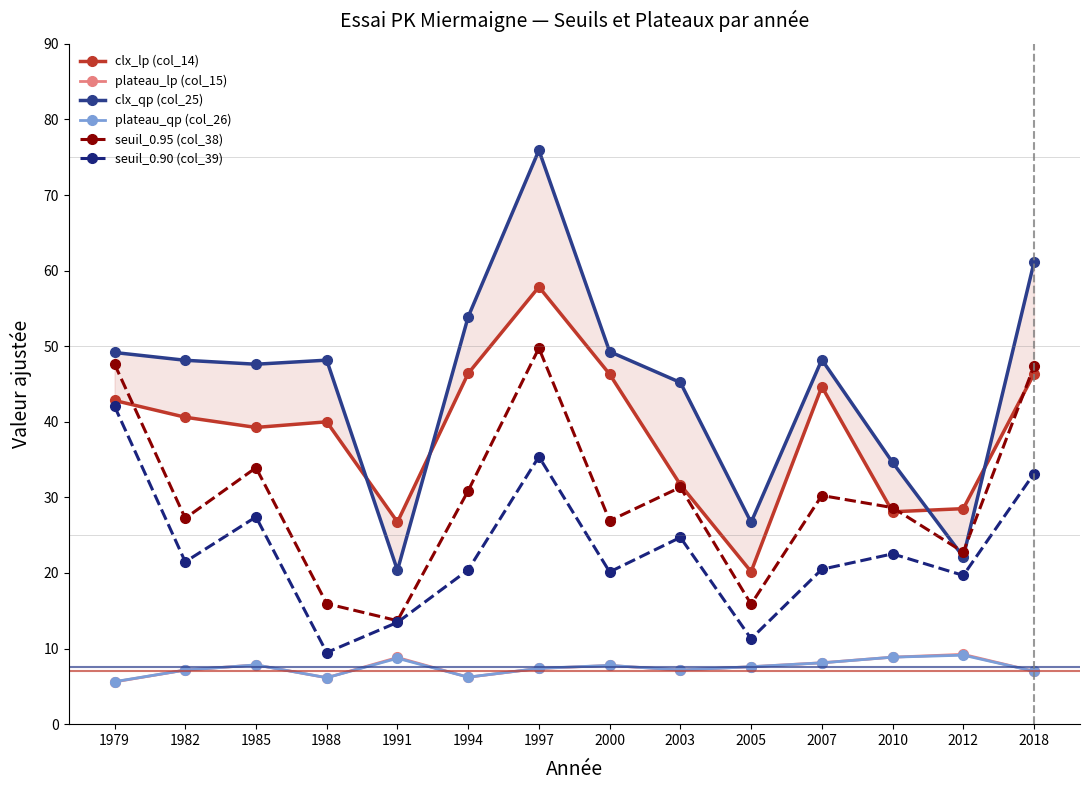

True or false: clx_qp (col_25) has more than 2 interior local peaks.

True